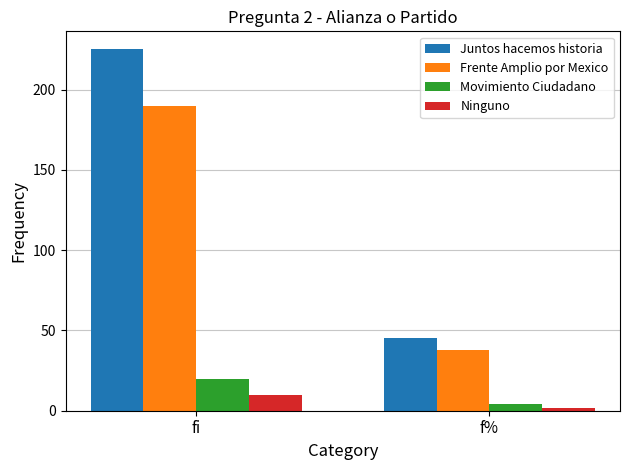

What is the total value across all series at fi?

445